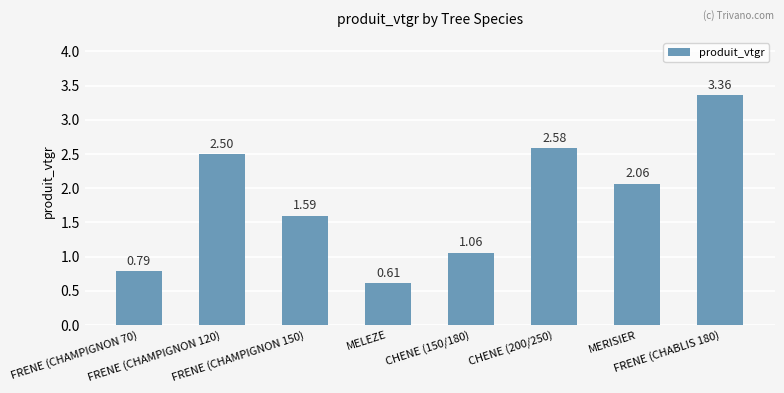

What is the average value?

1.8